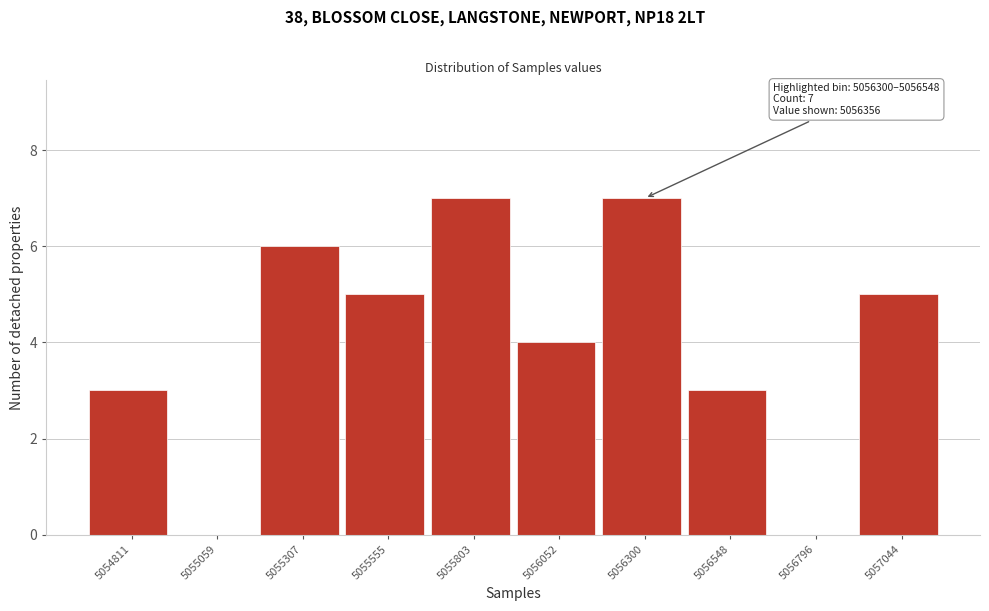

Reading left to right, transcribe all the data shown in this chart.

5054811=3	5055059=0	5055307=6	5055555=5	5055803=7	5056052=4	5056300=7	5056548=3	5056796=0	5057044=5